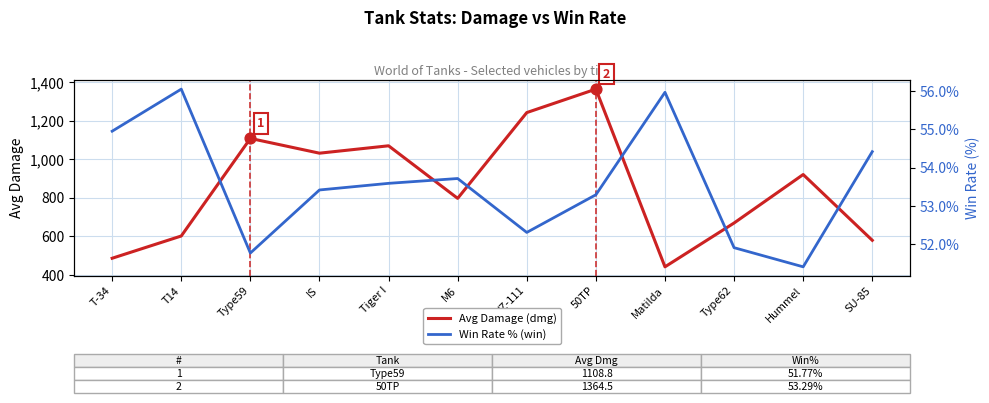

Which series reaches the maximum Y coordinate?

Avg Damage (dmg)